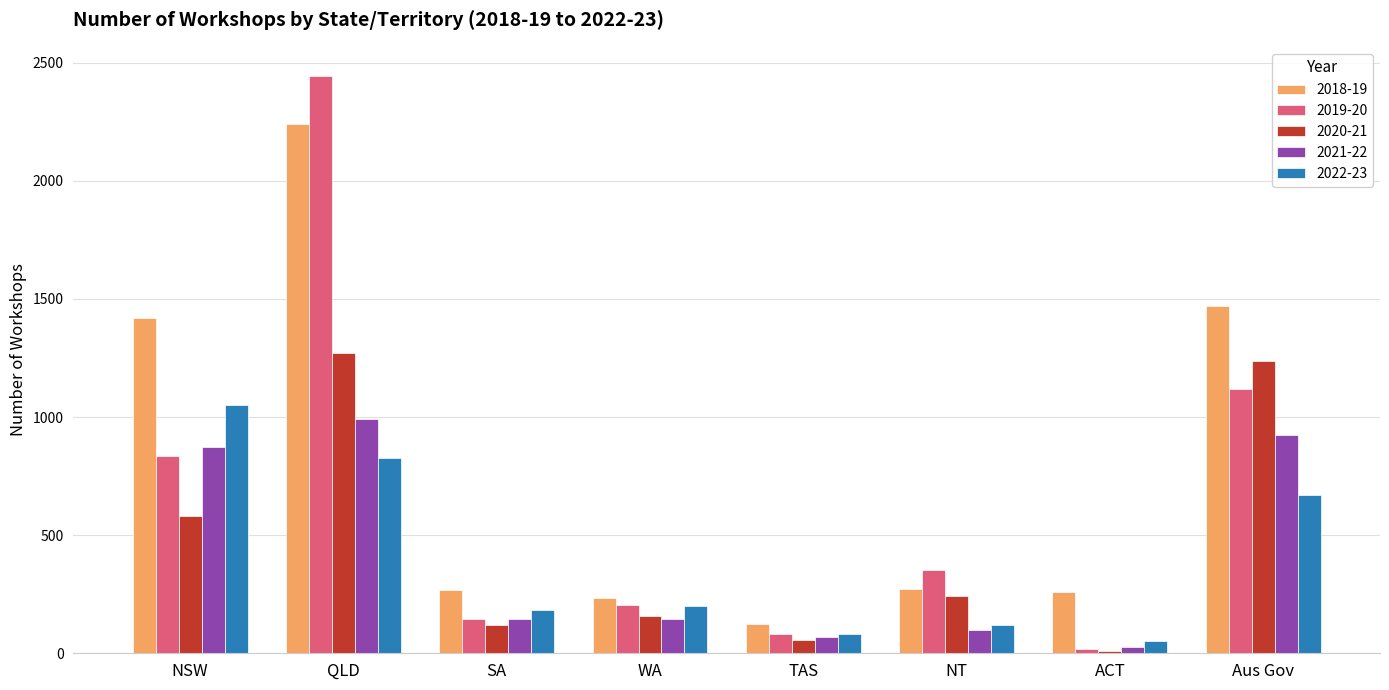

What is the difference between the 2021-22 values at NSW and ACT?

848